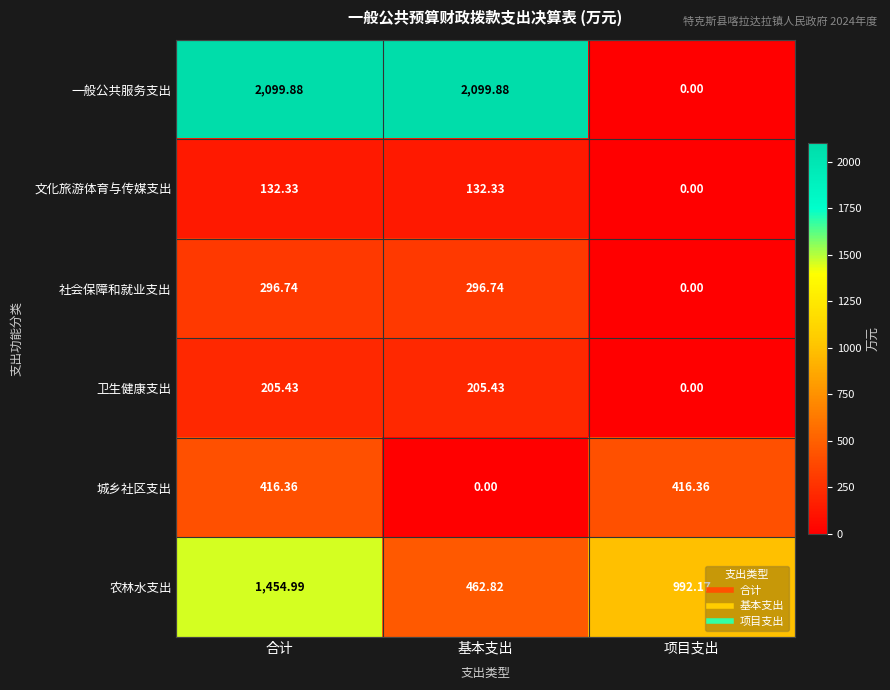

List the series in order of their peak value, lowest first.

文化旅游体育与传媒支出, 卫生健康支出, 社会保障和就业支出, 城乡社区支出, 农林水支出, 一般公共服务支出